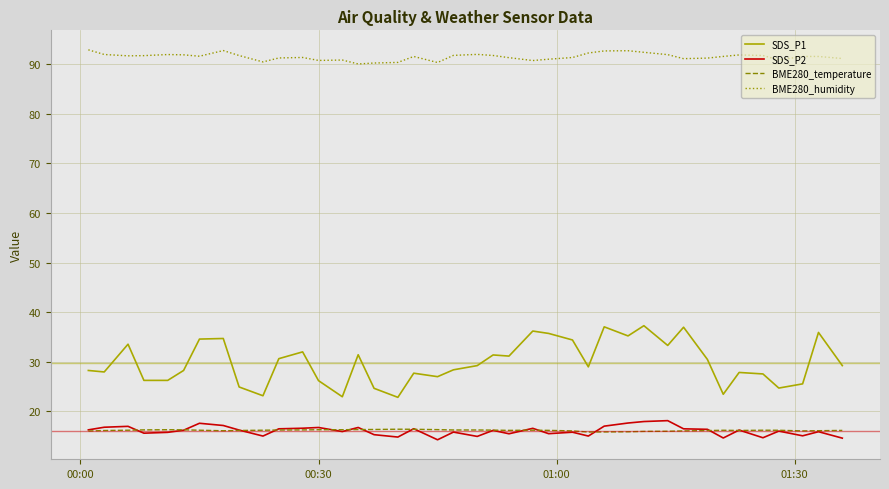

Rank the series by their maximum value, from highest to lowest.

BME280_humidity, SDS_P1, SDS_P2, BME280_temperature